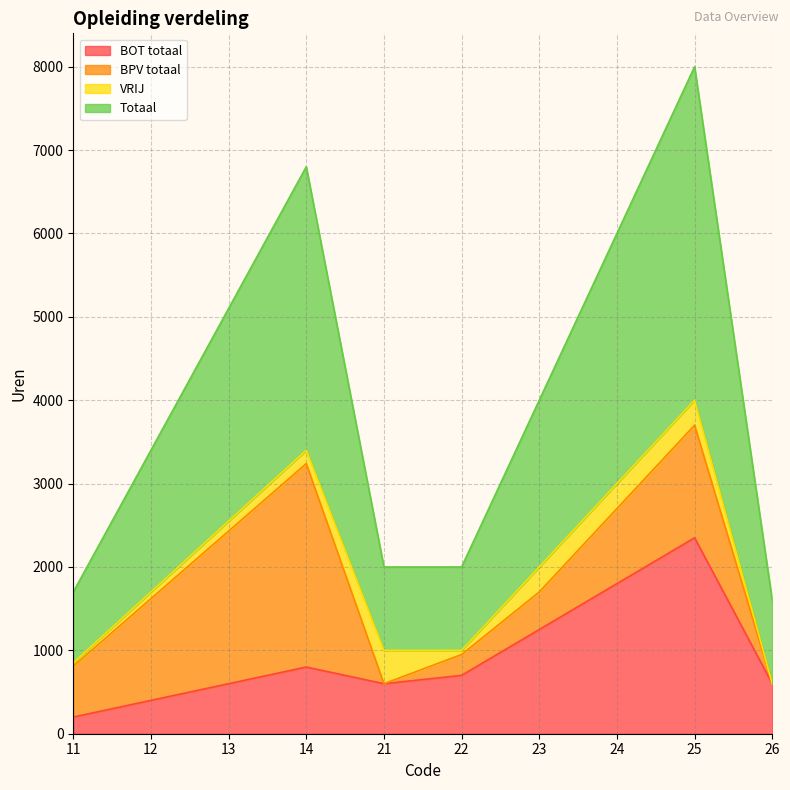

Does the chart display data point markers on the line(s)?

No